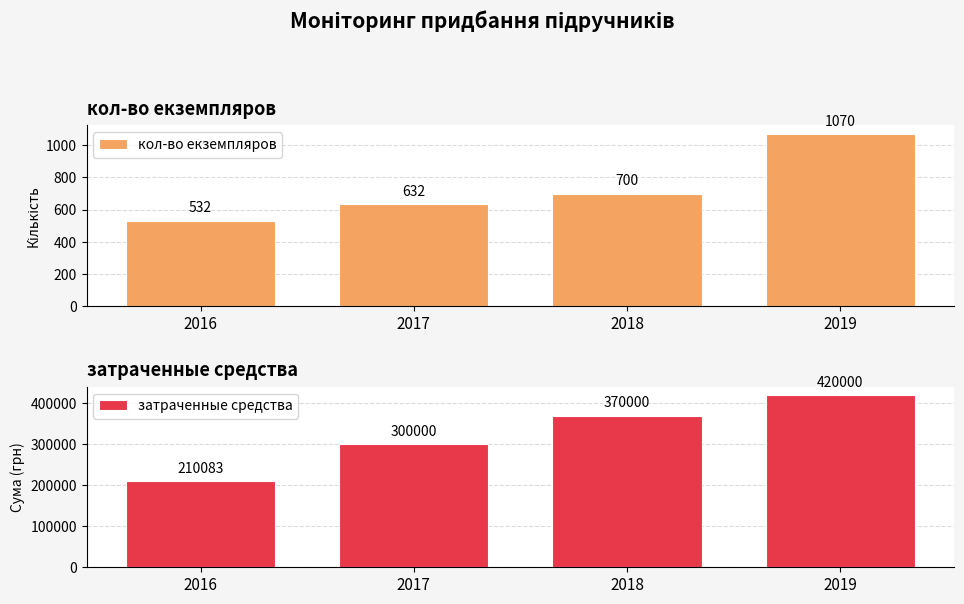

What are all the series names shown in the legend?

кол-во екземпляров, затраченные средства